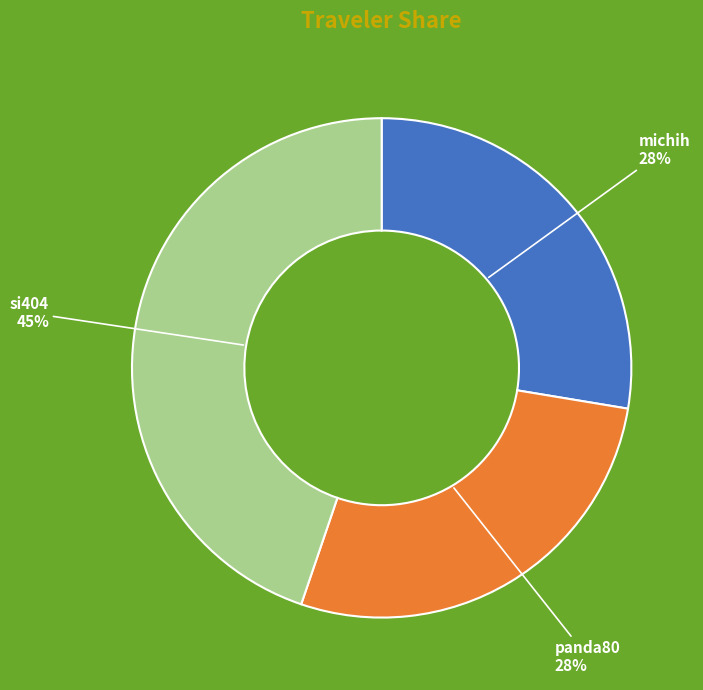

Do panda80 and michih together represent more than half of the pie?

Yes